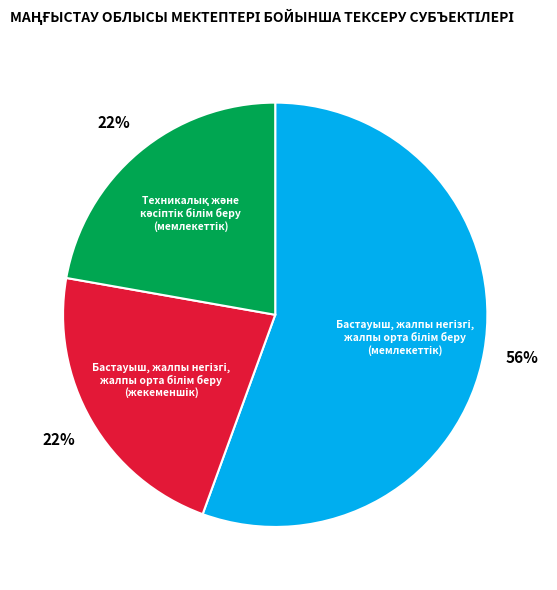

Does any single category account for the majority?

Yes